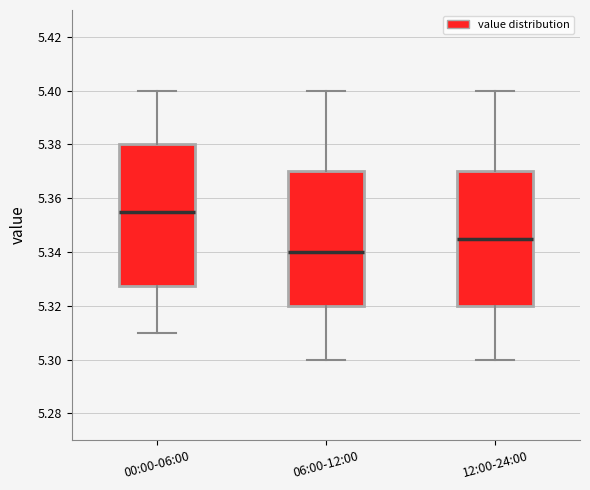

Which box is the tallest, from its lower edge to its upper edge?

00:00-06:00